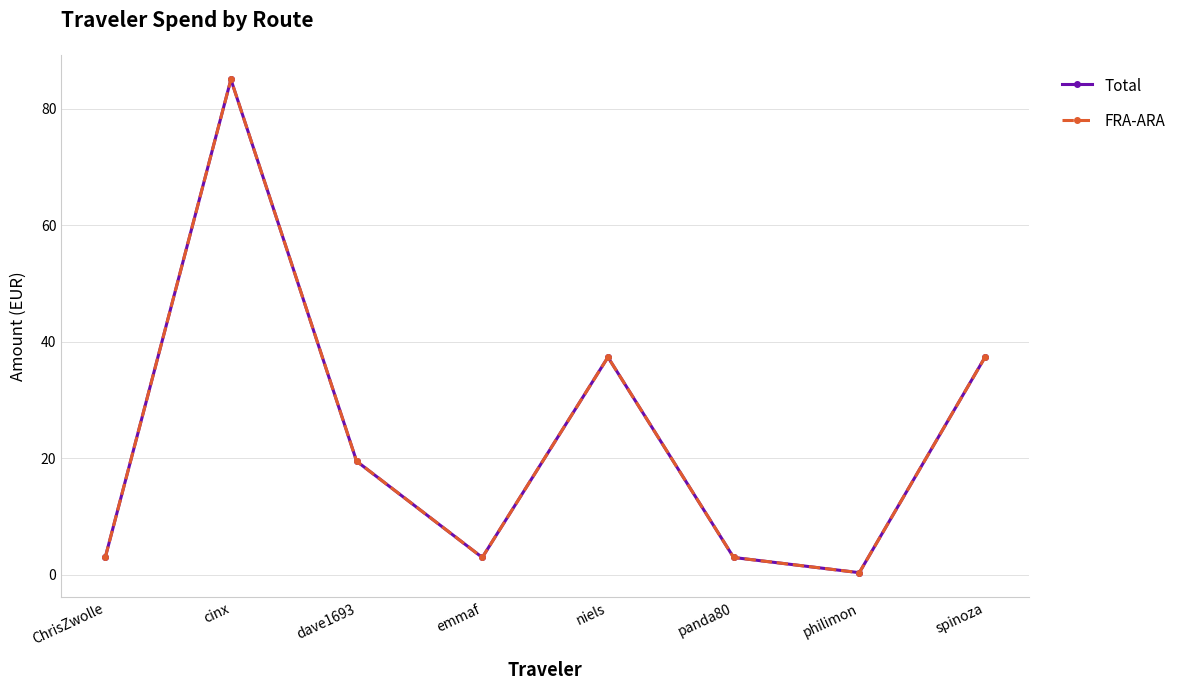

What is the total value across all series at ChrisZwolle?

5.9